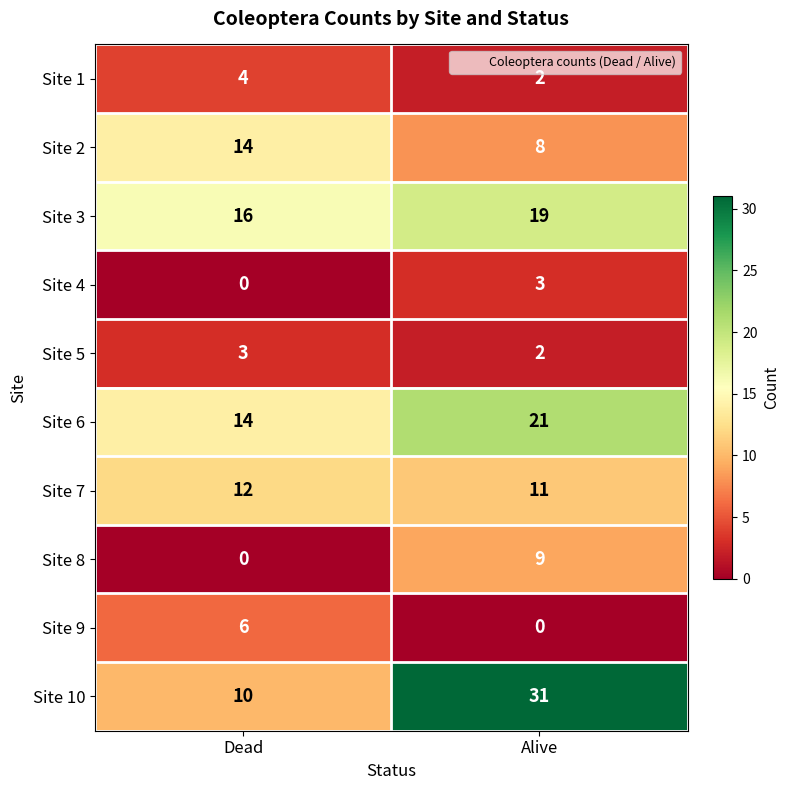

List the labels in order of Site 9 value, smallest first.

Alive, Dead